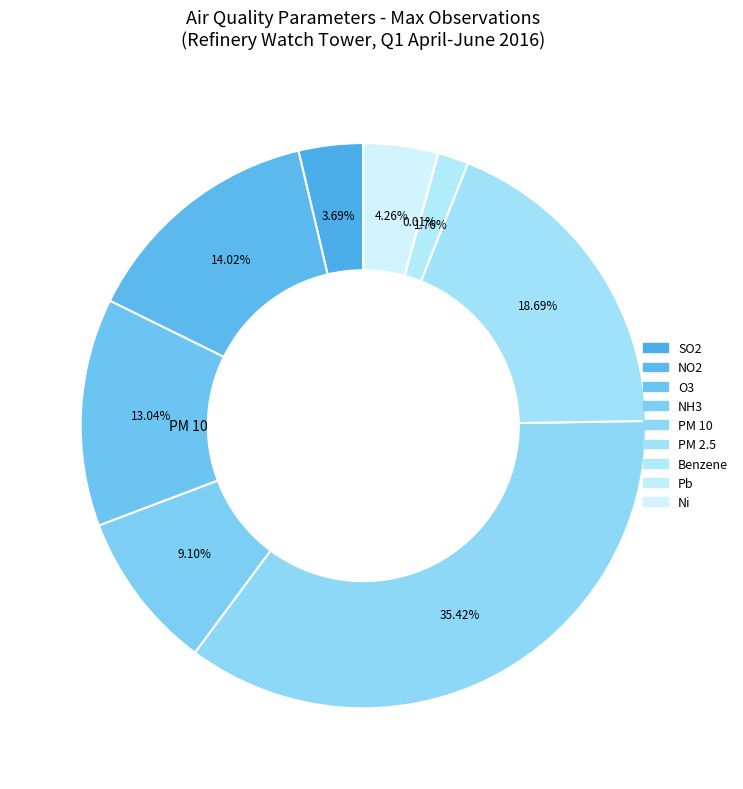

Is there any slice that represents more than half of the pie?

No